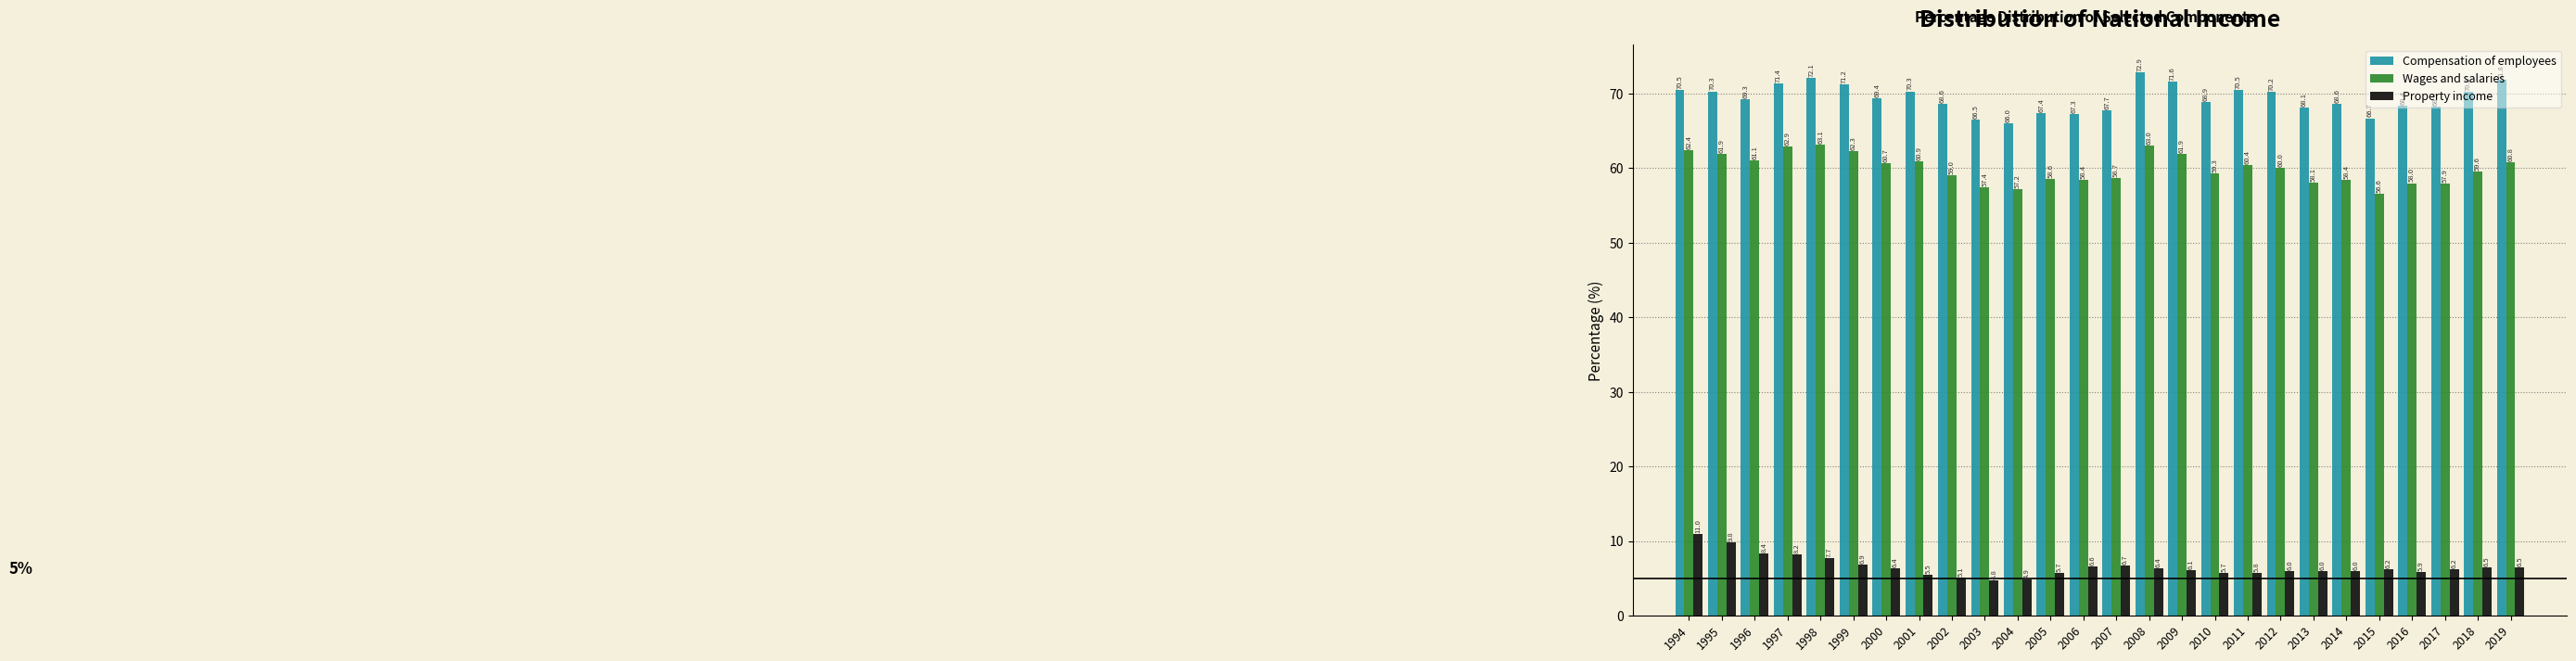

Which series changed the most between 1994 and 2010?

Property income